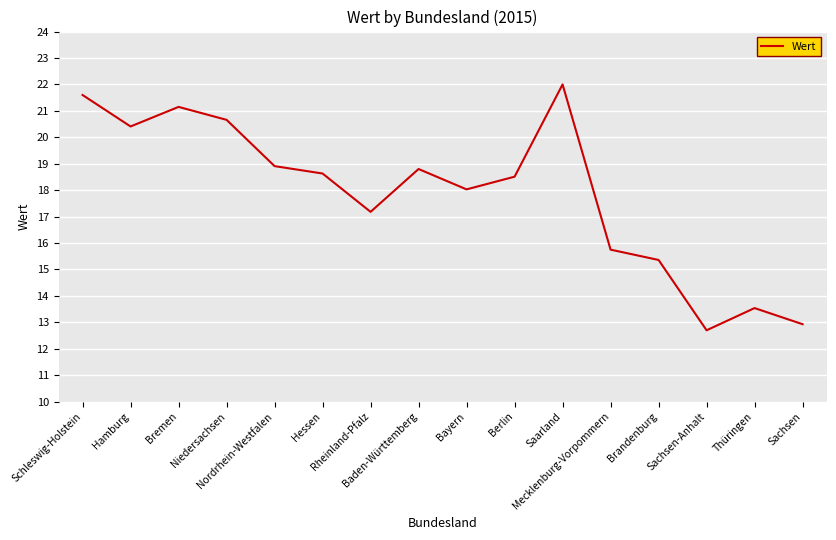

What is the difference between the maximum and second lowest values?

9.1